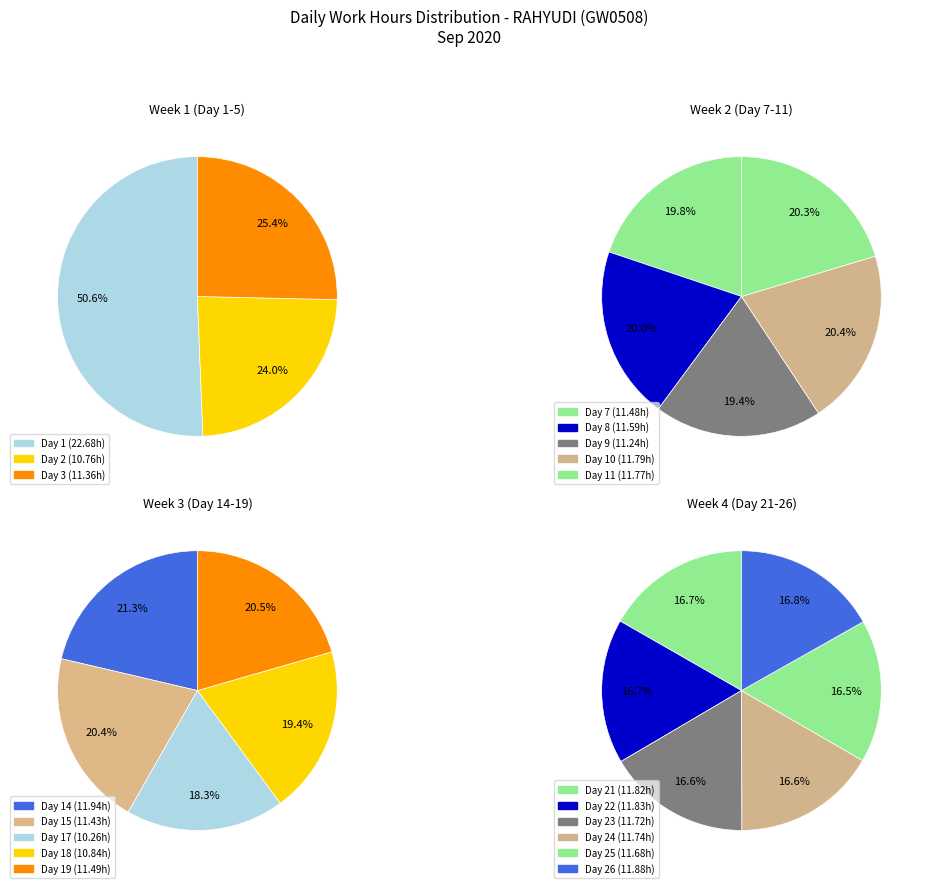

Which has a higher value, 7 or 14?

14